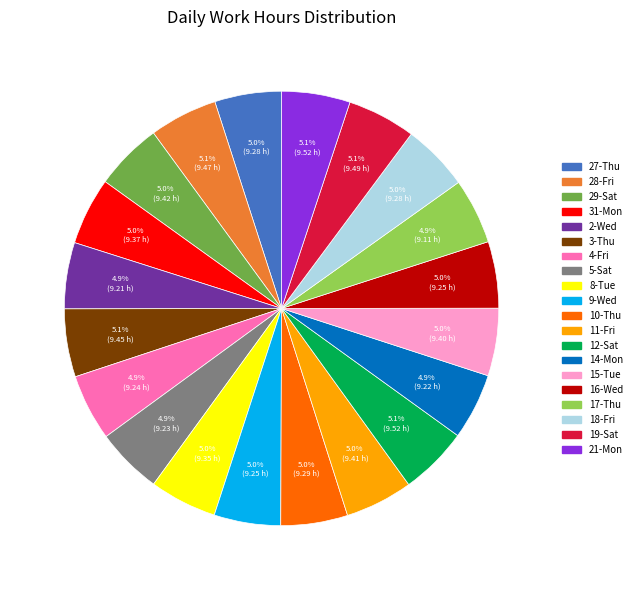

How many segments does this pie chart have?

20